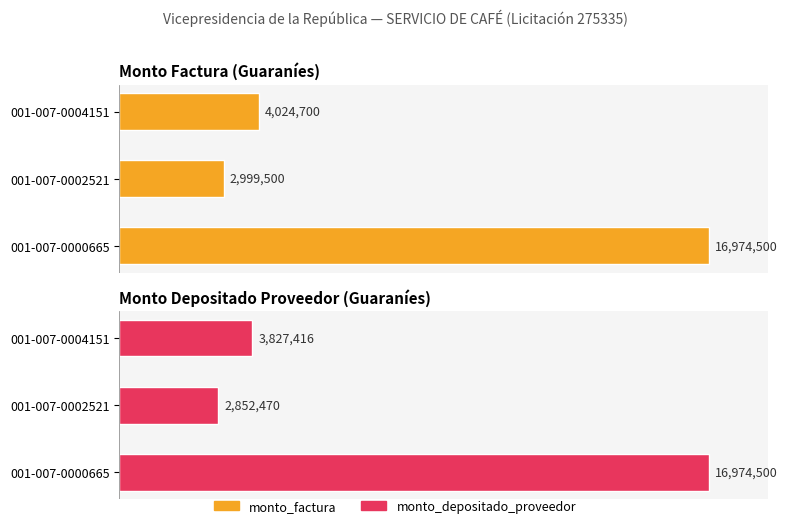

At how many categories does at least one series exceed 16781828?

1